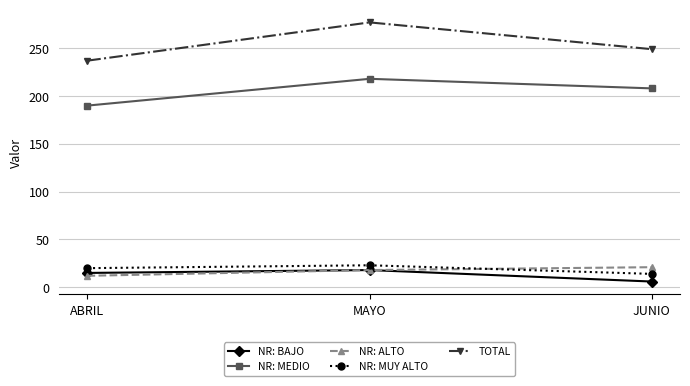

Rank the series at JUNIO from lowest to highest value.

NR: BAJO, NR: MUY ALTO, NR: ALTO, NR: MEDIO, TOTAL